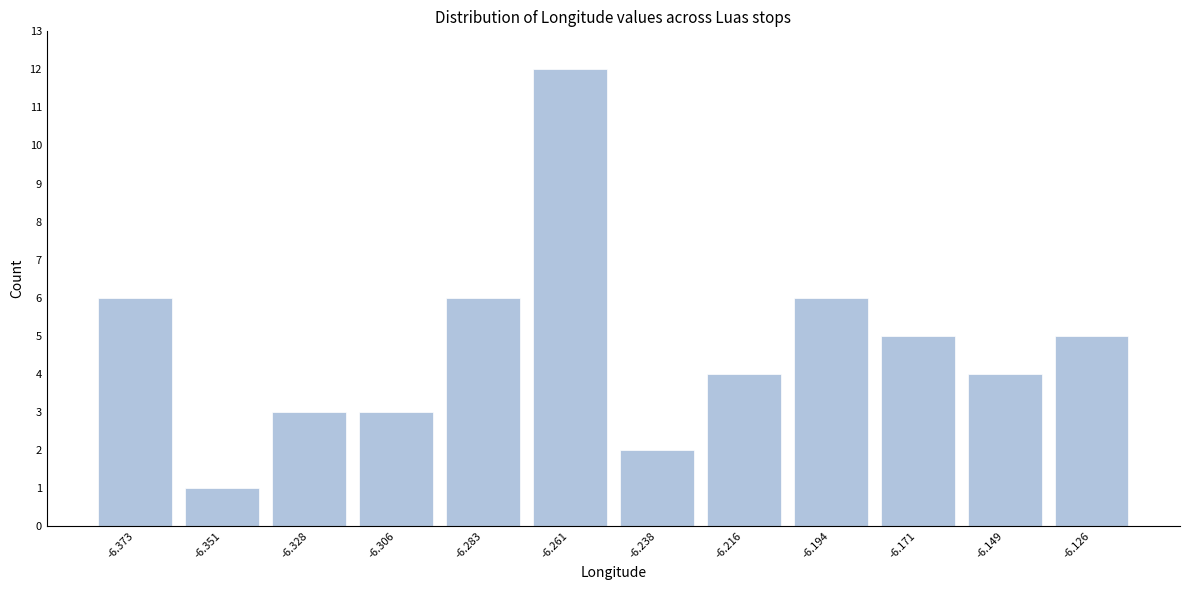

Over which range of the x-axis is the bar tallest?

-6.270 to -6.250